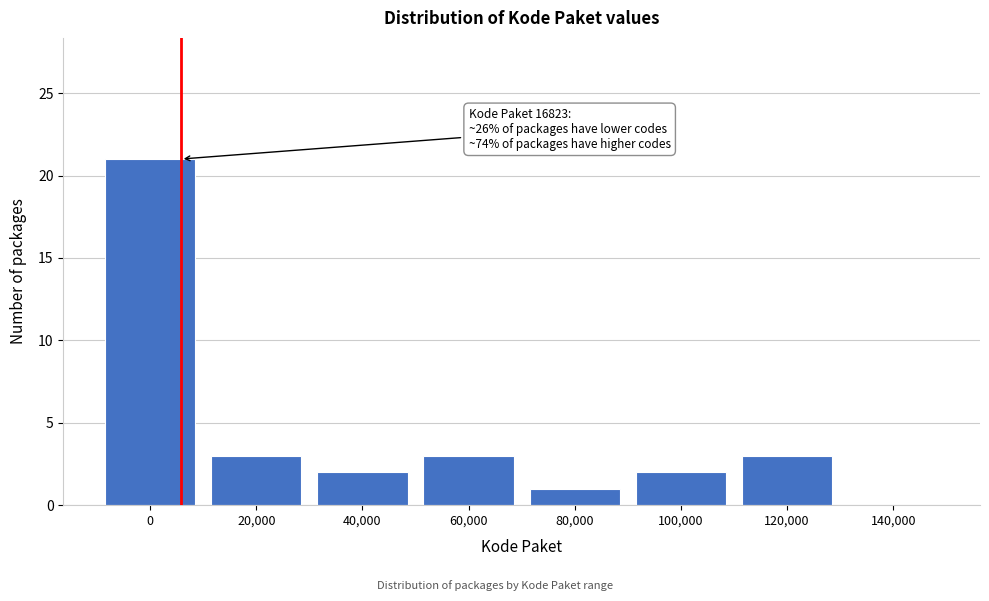

Reading left to right, extract all data points from this chart.

0=21	20,000=3	40,000=2	60,000=3	80,000=1	100,000=2	120,000=3	140,000=0